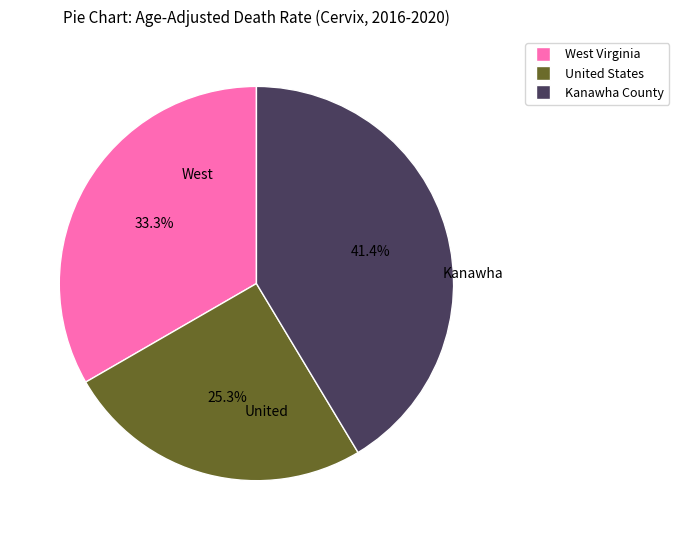

What is the ratio of the value at West Virginia to the value at United States?

1.3